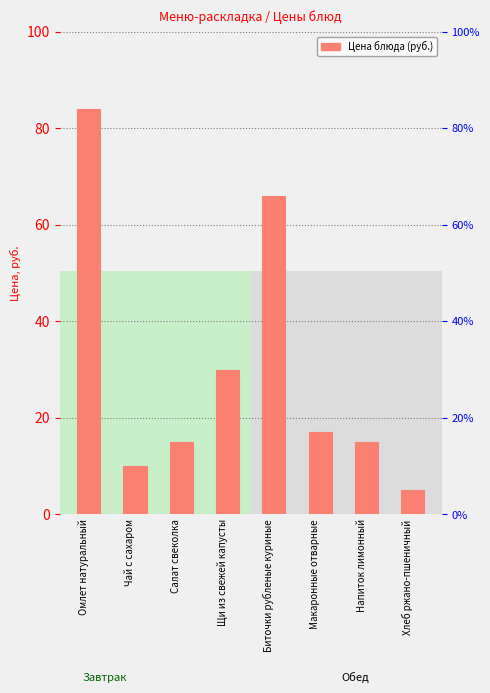

Is it true that the value at Салат свеколка is 15?

True